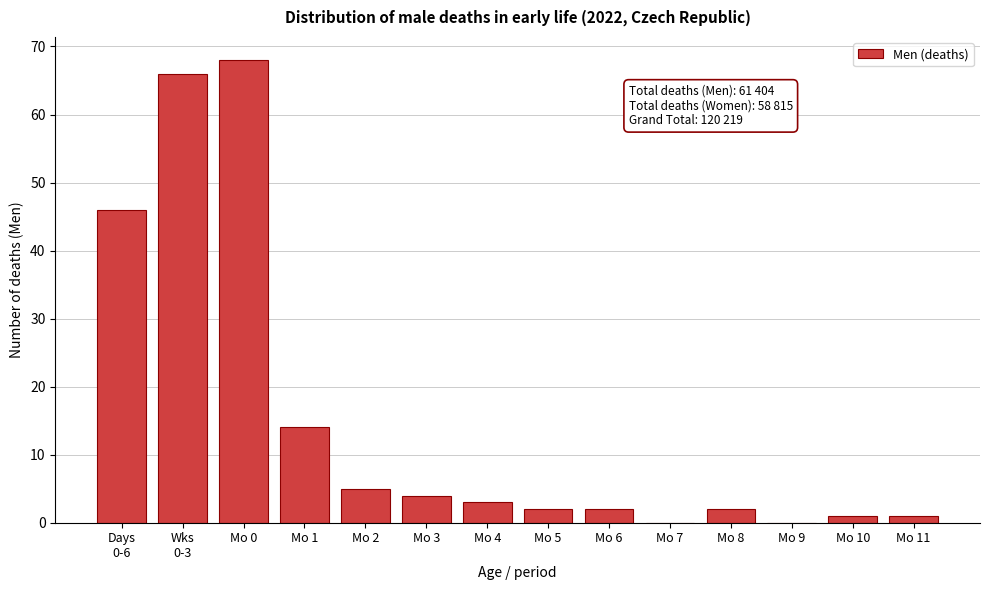

What is the greatest value displayed?

68